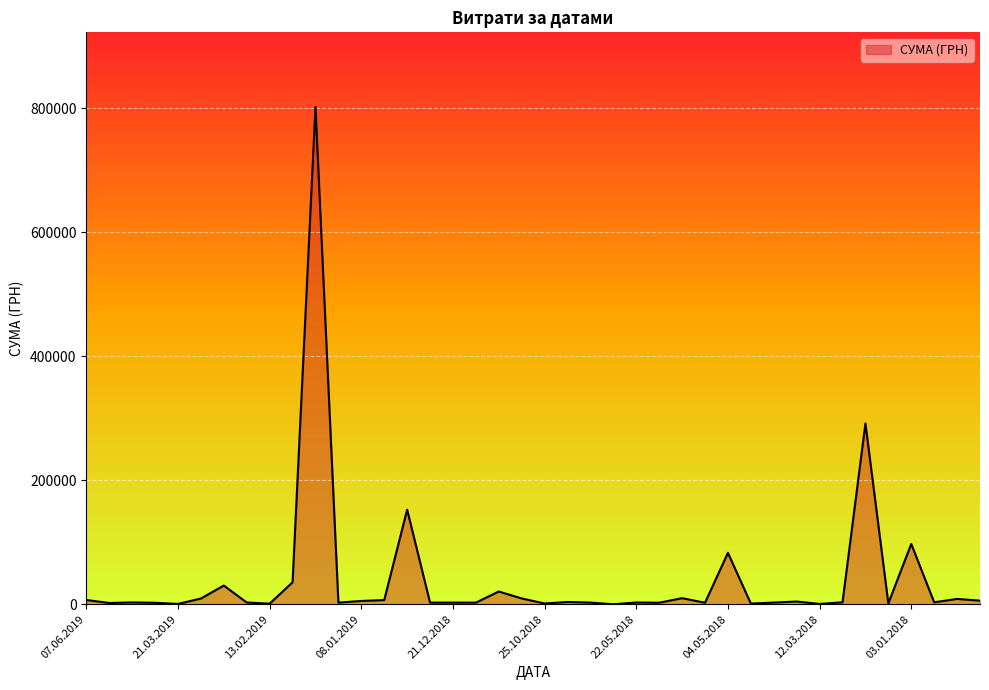

Does the chart display data point markers on the line(s)?

No